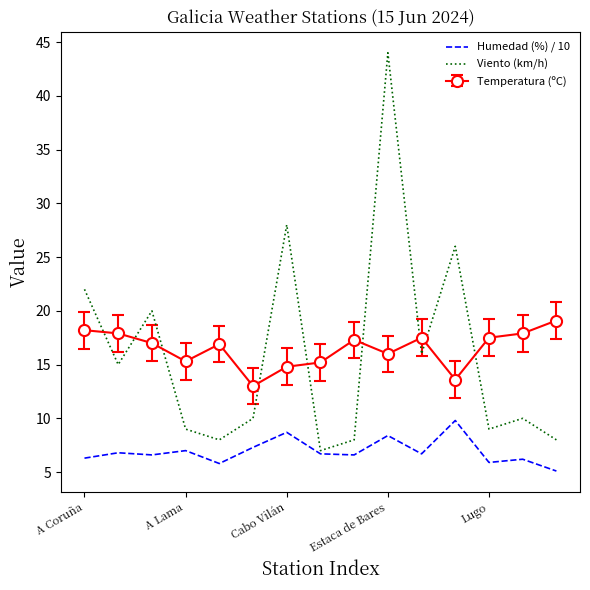

What is the maximum value for Humedad (%) / 10?

9.8